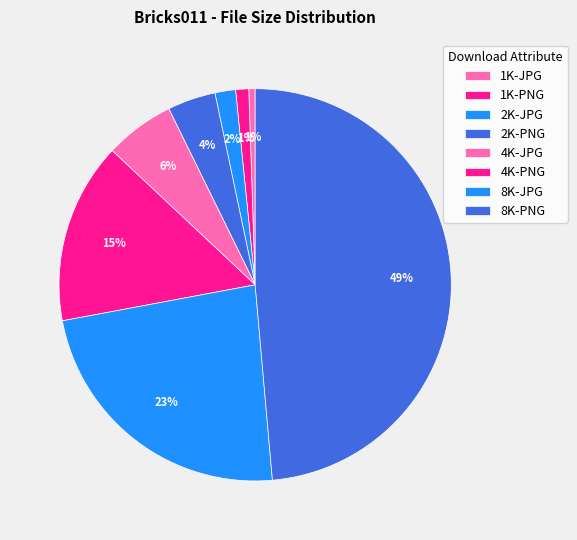

What percentage is NOT represented by 2K-JPG?

98.3%